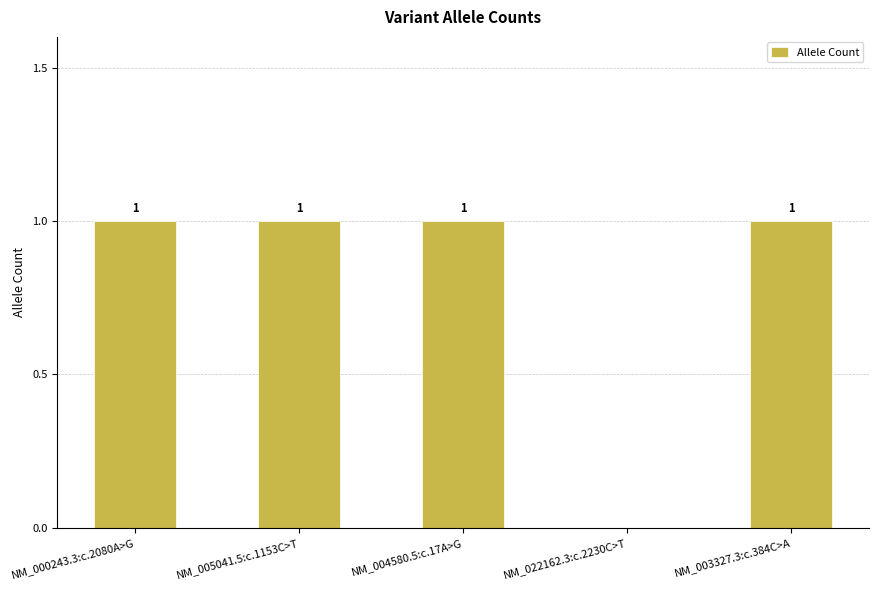

Is it true that the value at NM_022162.3:c.2230C>T is 1?

False